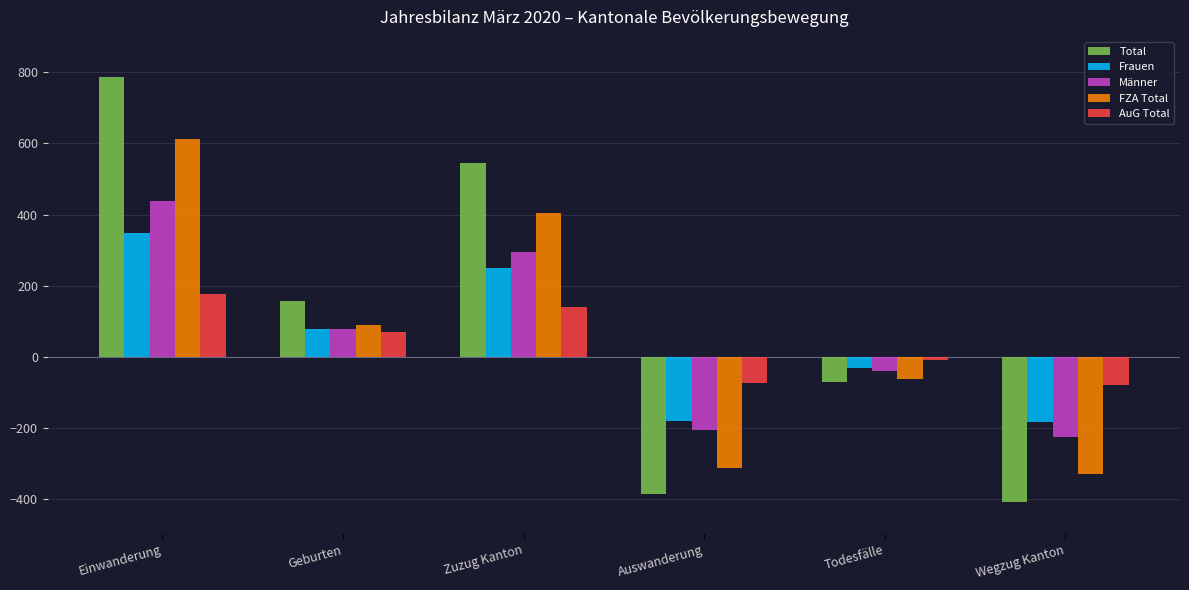

The value of Frauen at Wegzug Kanton is -183. True or false?

True